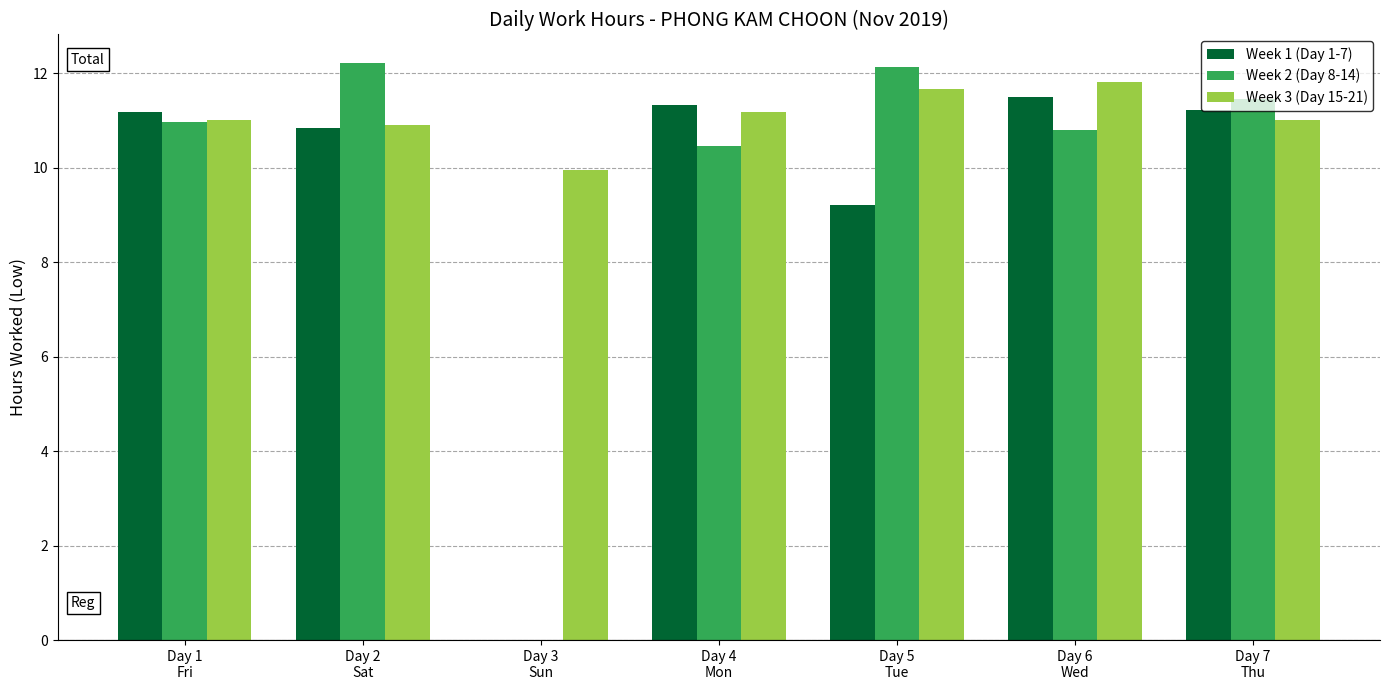

What is the greatest value displayed?

12.2